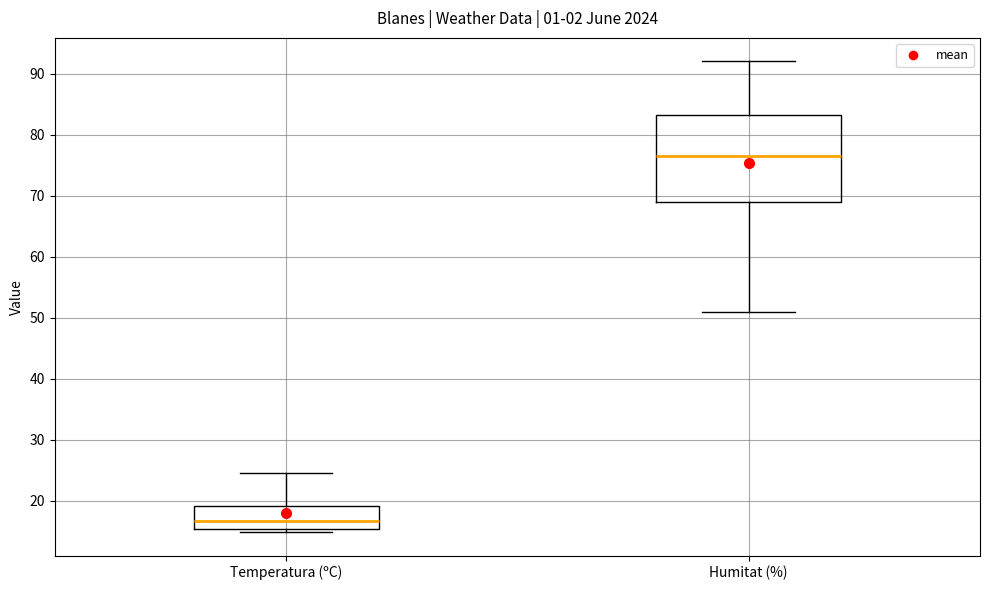

Where does the lower whisker of the box for Humitat (%) end on the y-axis? The values are not printed on the chart, so give them approximately, as read against the axis.

51